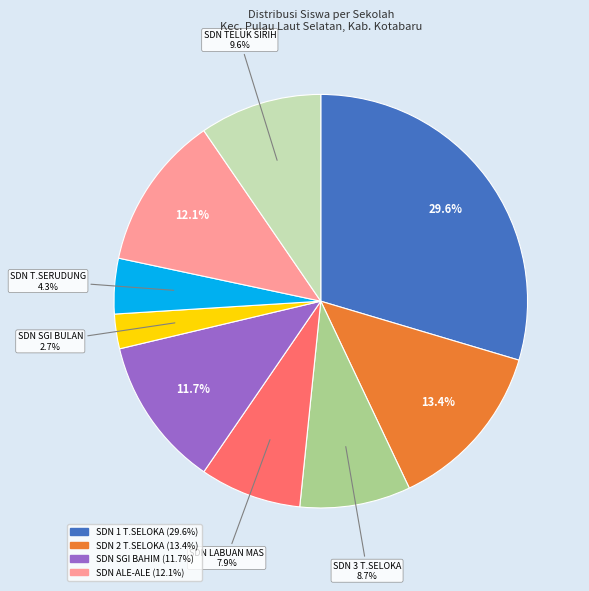

Is there any slice that represents more than half of the pie?

No